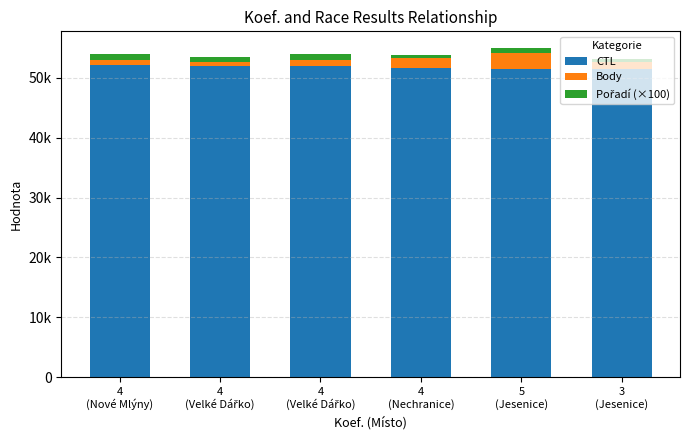

What is the average value of the Body series?

1314